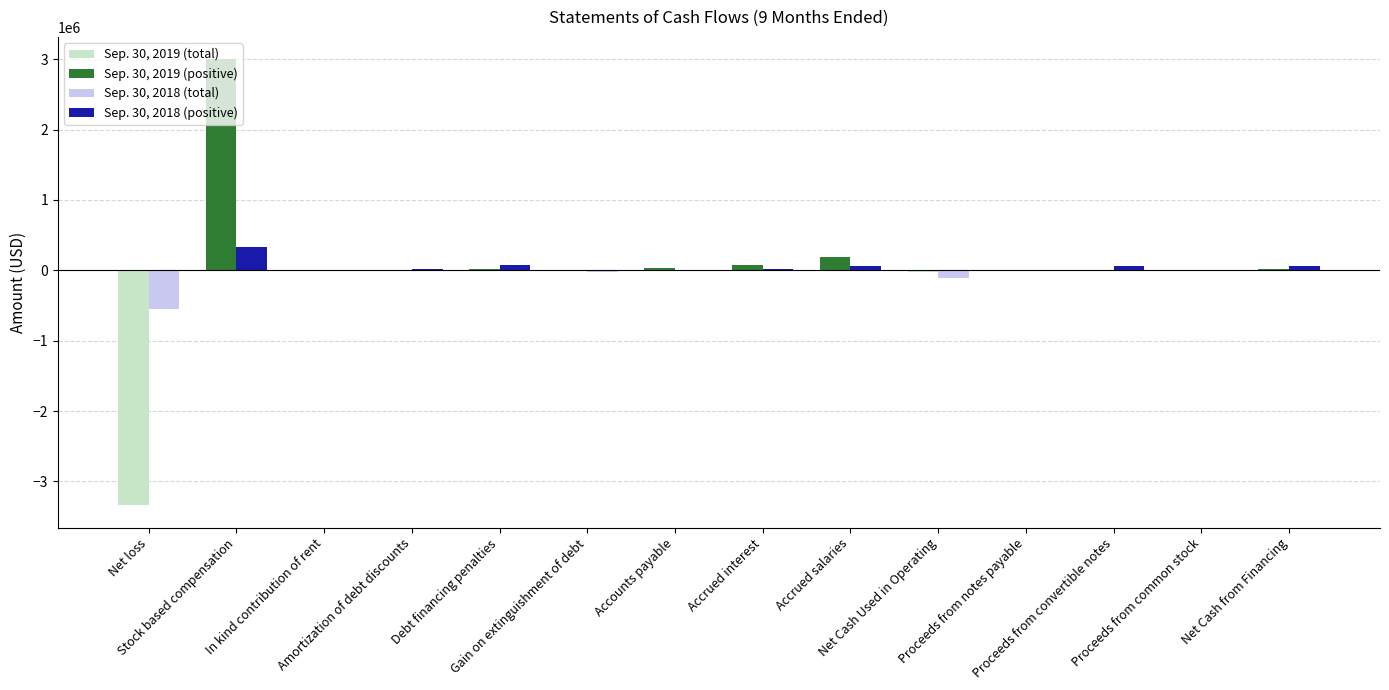

What is the minimum value shown in the chart?

-3338142